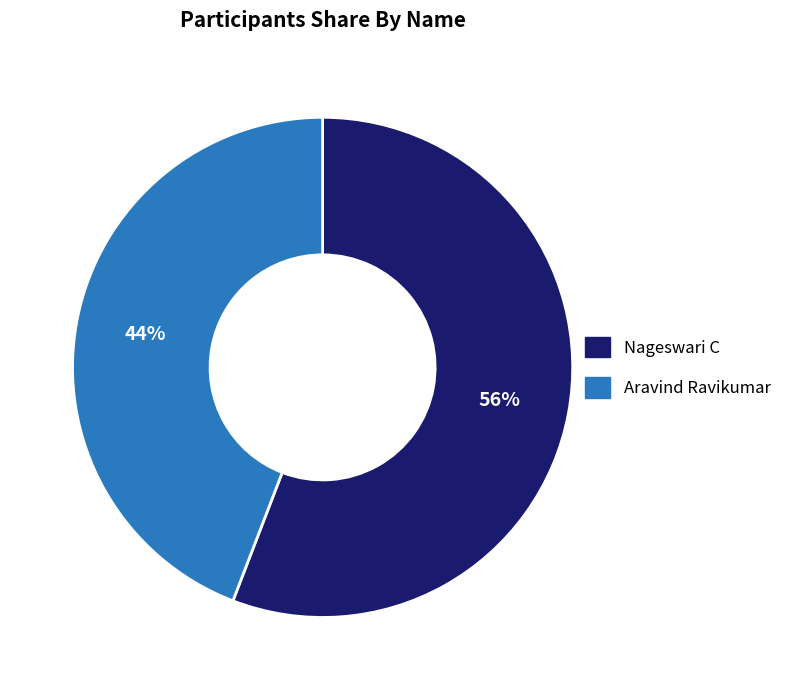

Does Nageswari C account for over 50% of the chart?

Yes